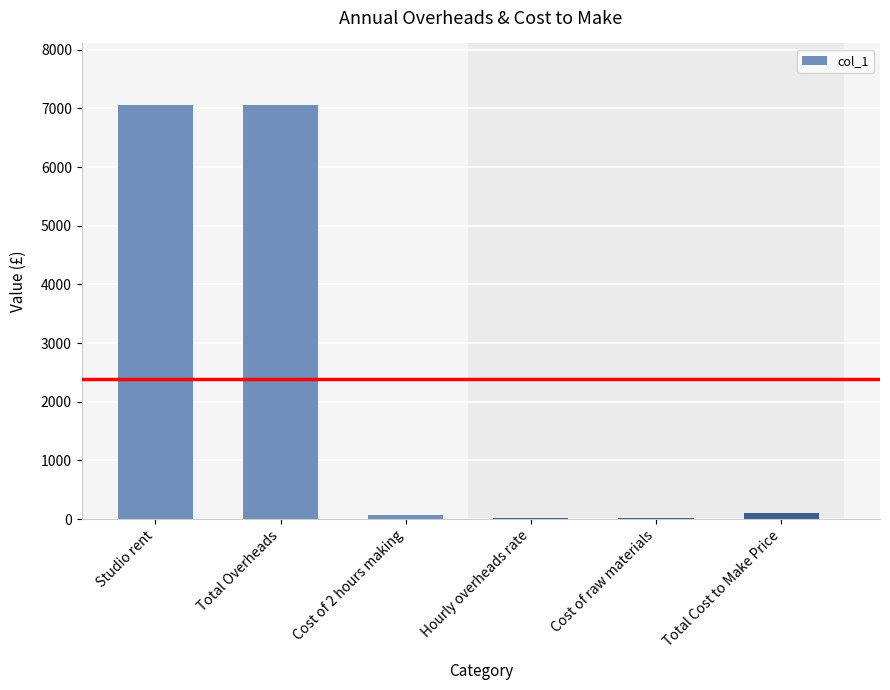

What is the sum of all values?

14300